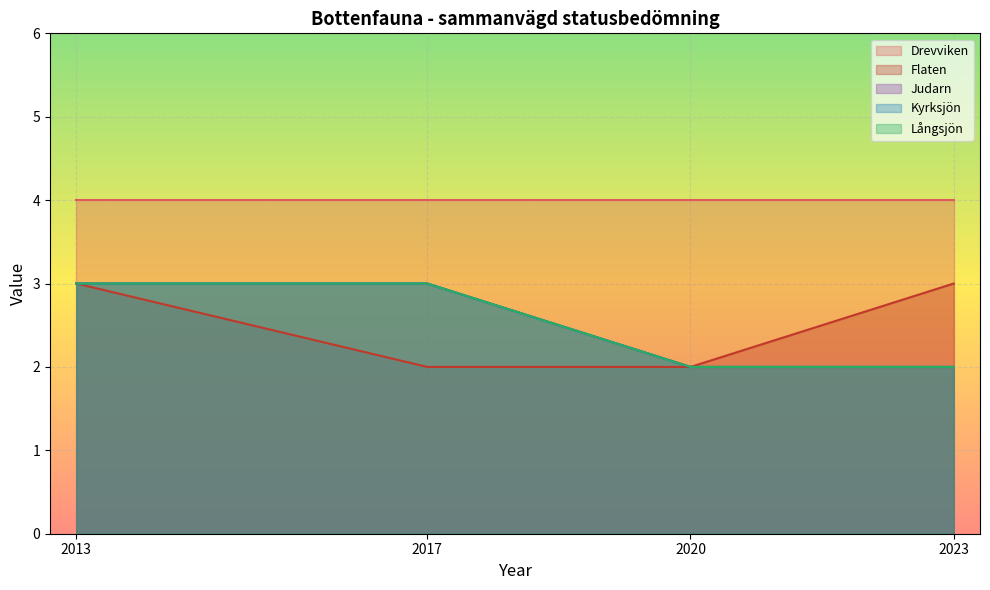

Does the chart display data point markers on the line(s)?

No